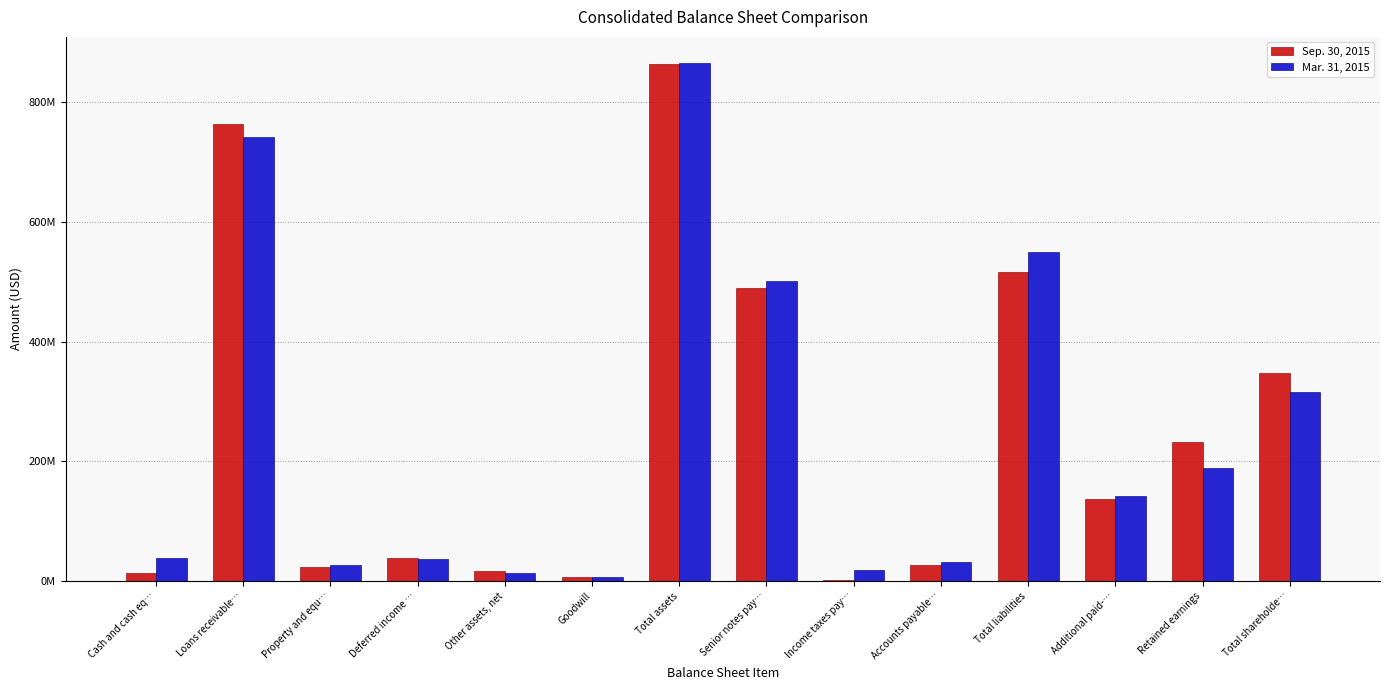

Are the bars horizontal?

No